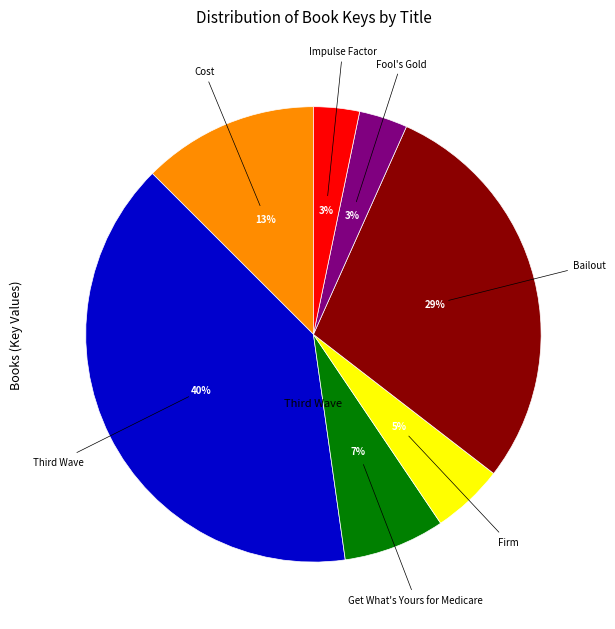

To the nearest percent, what is the average slice percentage?

14%